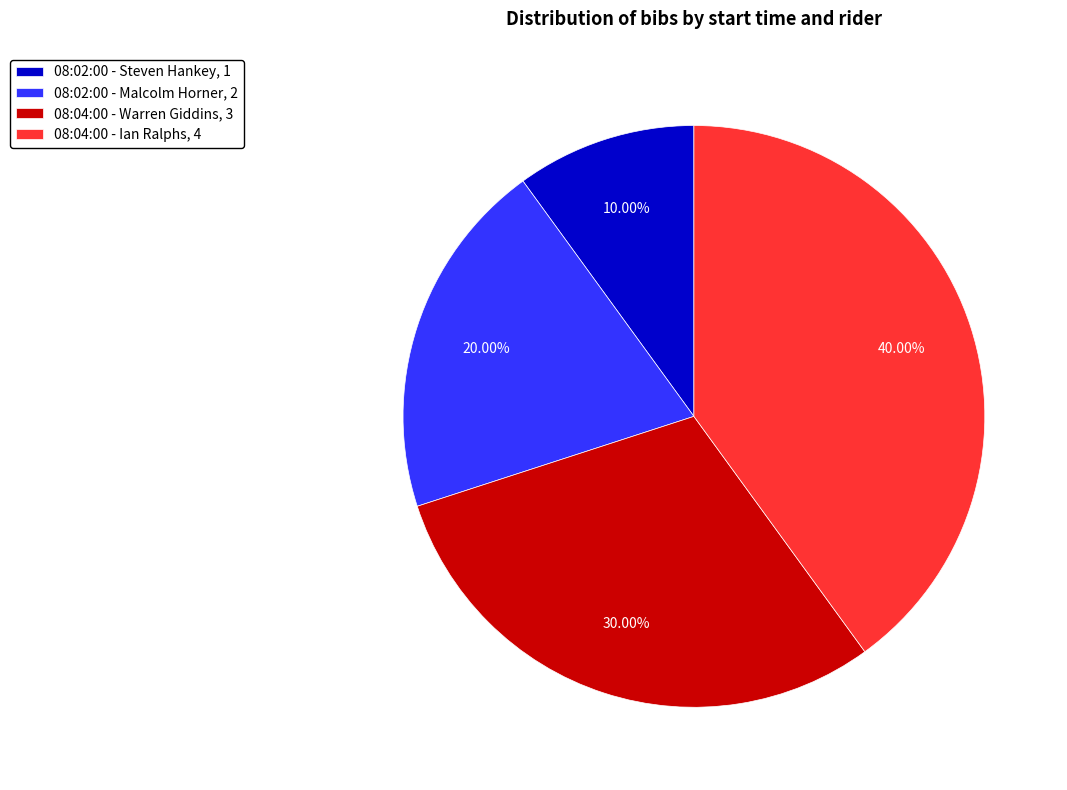

To the nearest percent, what is the combined percentage of 08:02:00 - Steven Hankey and 08:04:00 - Ian Ralphs?

50%